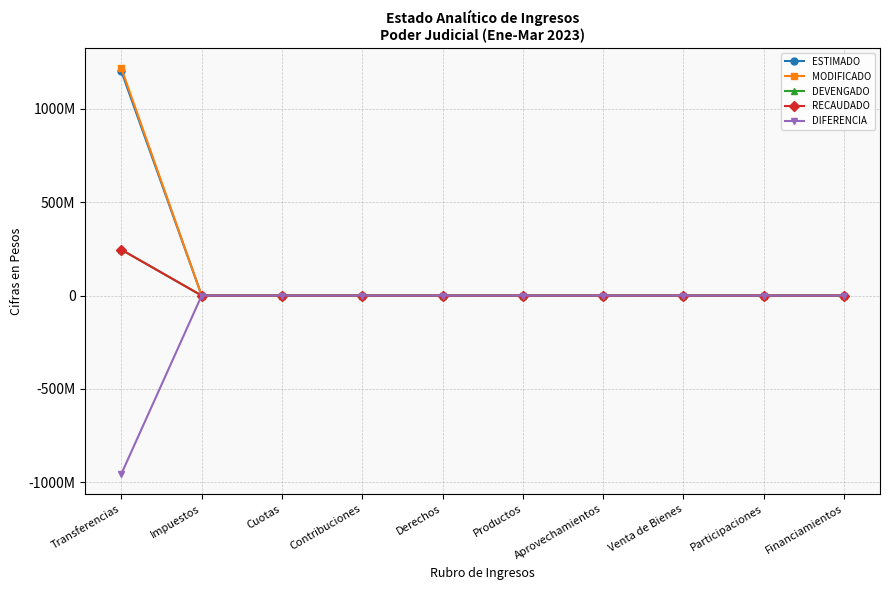

Does the chart have visible grid lines?

Yes